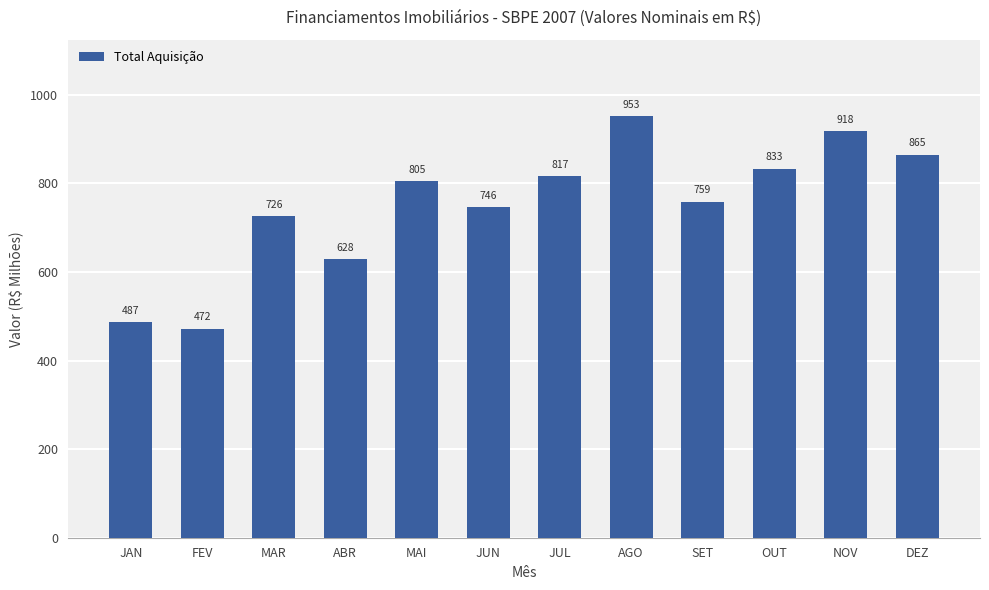

At which label is the value closest to 712?

MAR